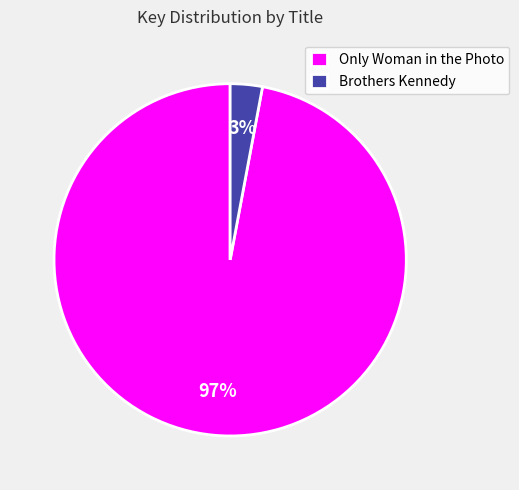

Which slice is the smallest?

Brothers Kennedy